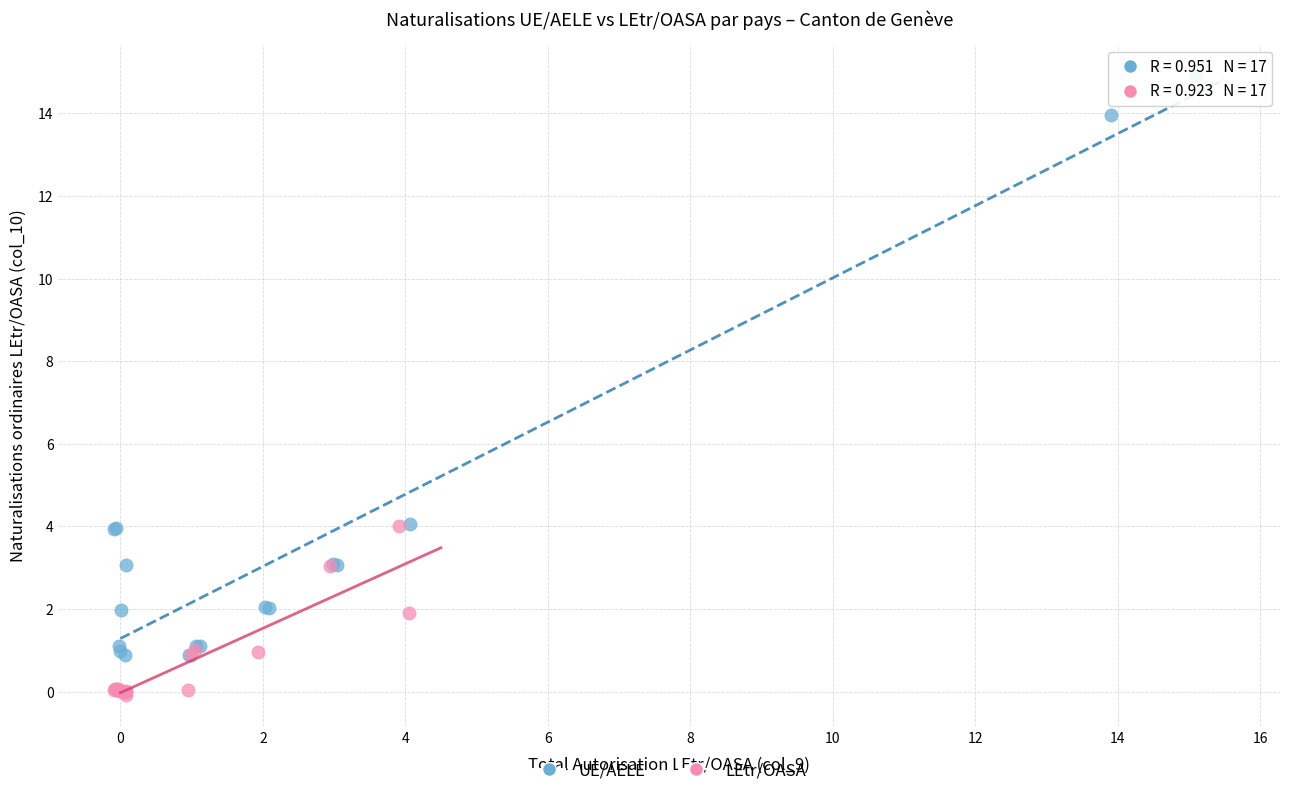

Which series reaches the minimum Y coordinate?

LEtr/OASA